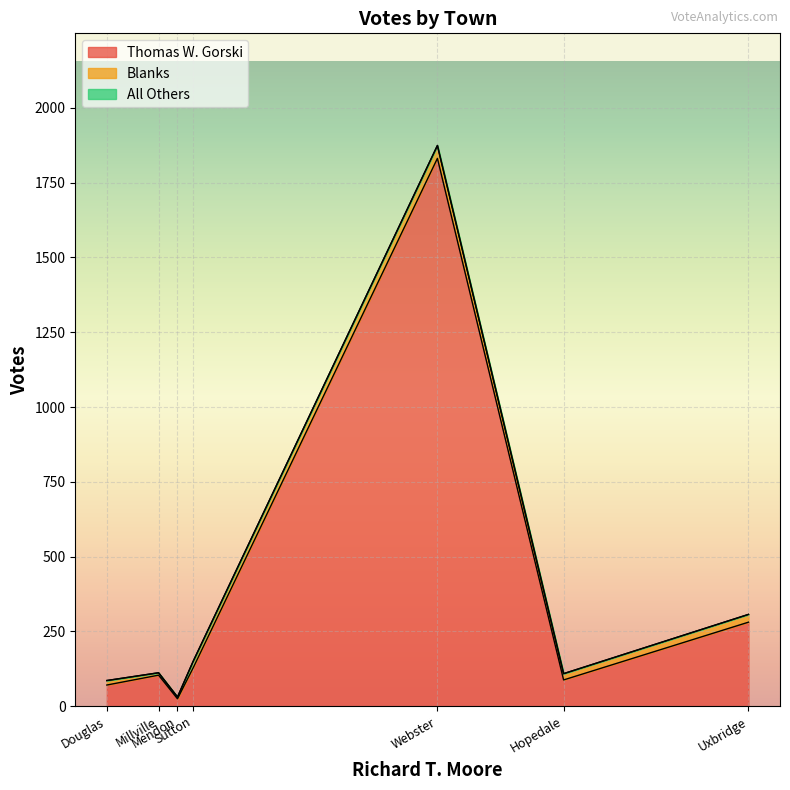

Which series has the largest range (max minus min)?

Thomas W. Gorski